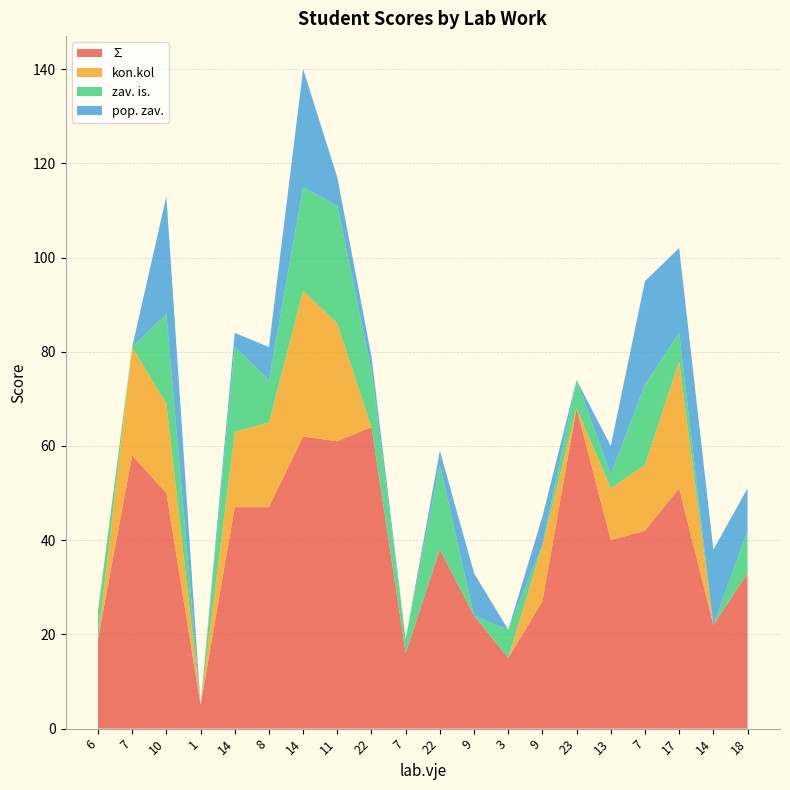

Reading right to left, transcribe all the data shown in this chart.

∑: 33	22	51	42	40	68	27	15	24	38	16	64	61	62	47	47	5	50	58	19
kon.kol: 0	0	27	14	11	0	12	0	0	0	0	0	25	31	18	16	0	19	23	0
zav. is.: 9	0	6	17	3	6	0	6	0	18	3	12	25	22	9	18	0	19	0	6
pop. zav.: 9	16	18	22	6	0	6	0	9	3	0	3	6	25	7	3	0	25	0	0